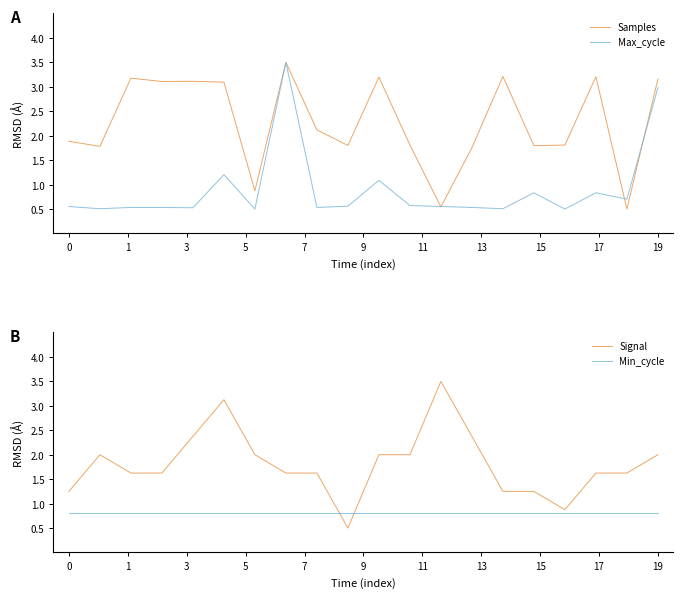

After their last crossing, which series has the higher values: Signal or Min_cycle?

Signal